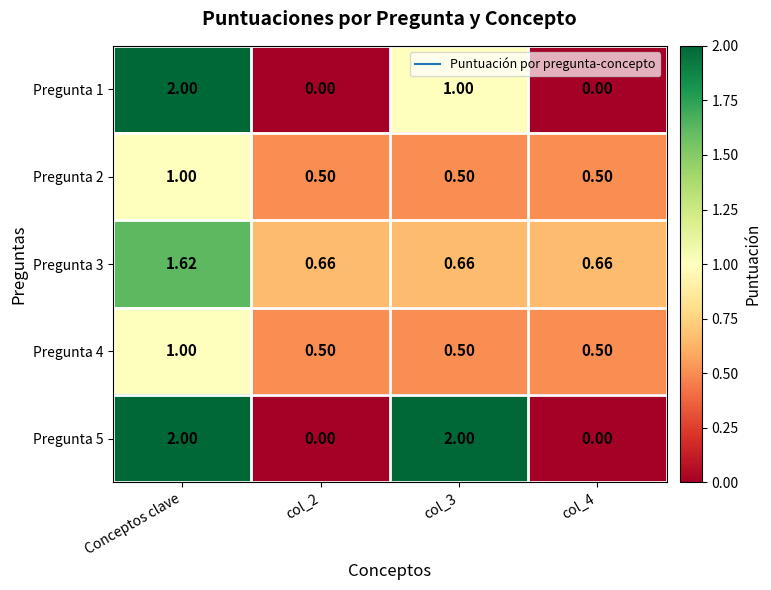

Which category has the highest value in the Pregunta 3 series?

Conceptos clave